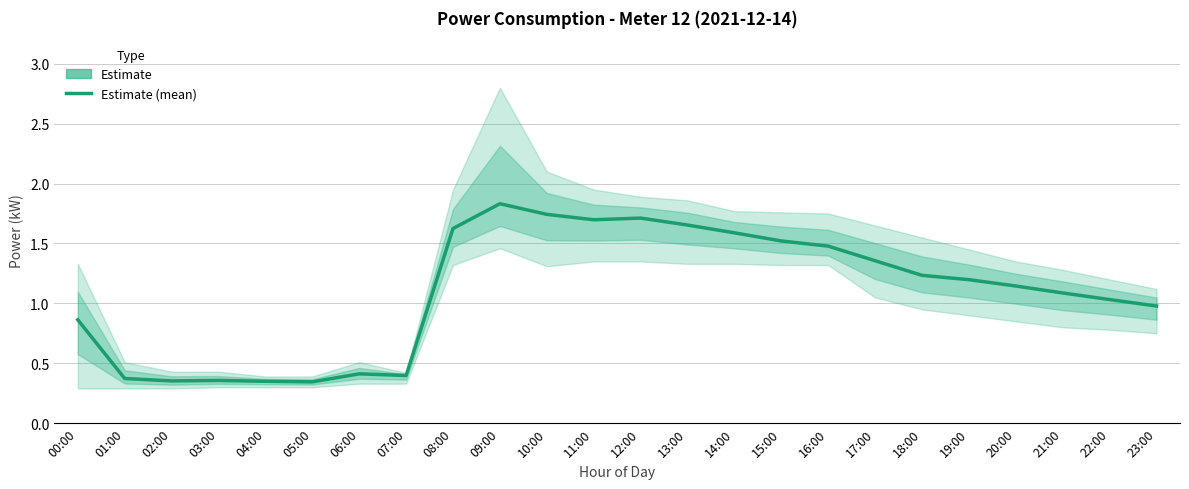

What is the average value?

1.1